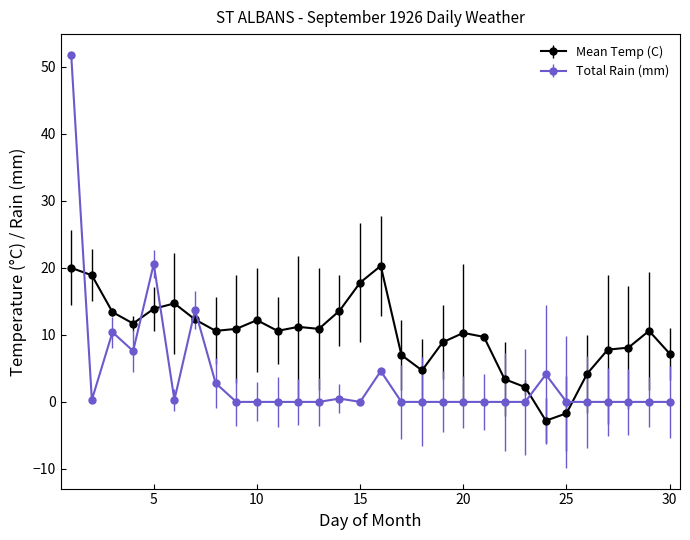

What is the minimum value shown in the chart?

-2.8